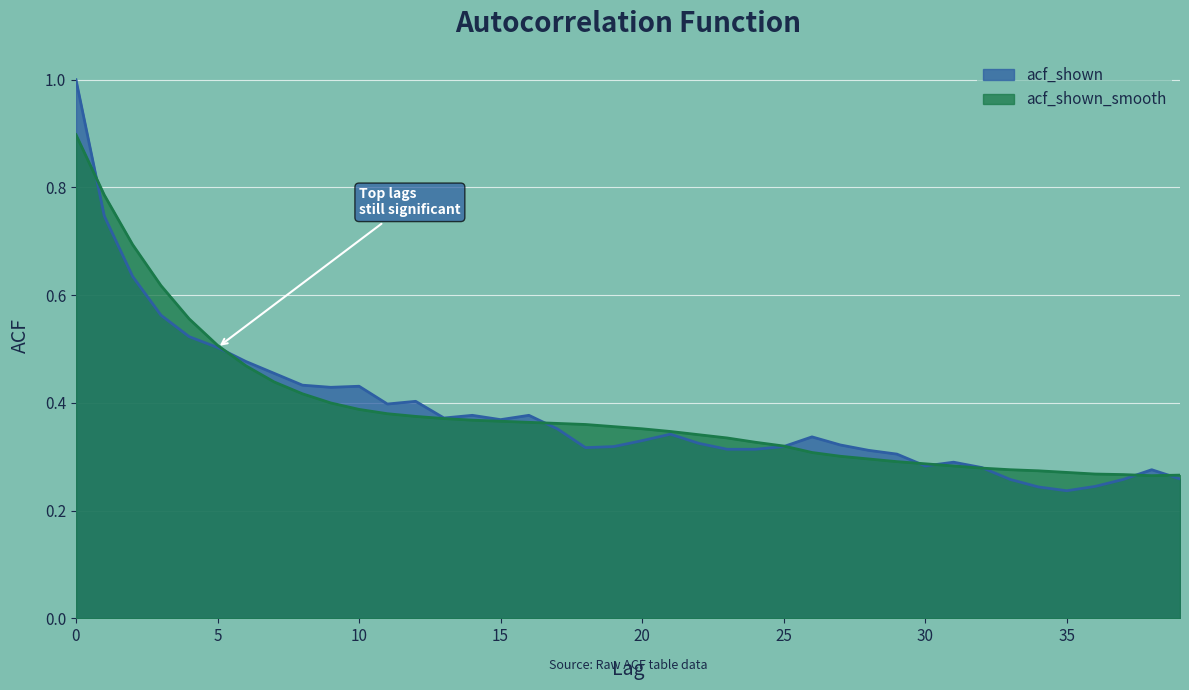

How many intersections are there between acf_shown and acf_shown_smooth?

9